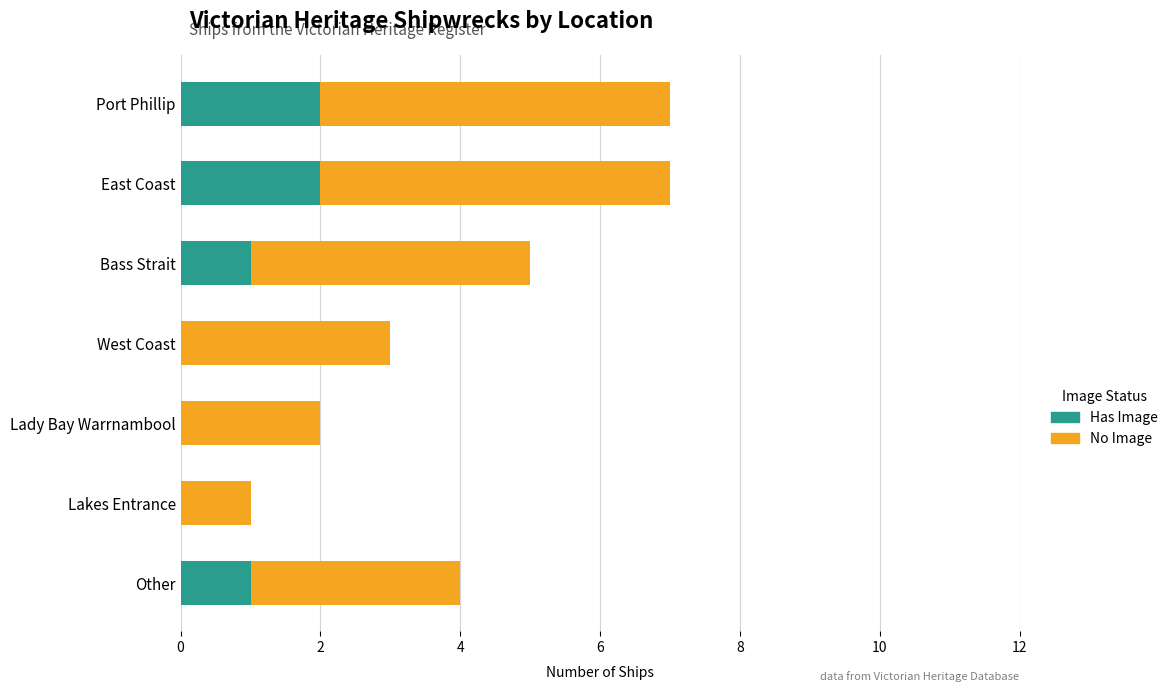

What is the sum of all Has Image values?

6